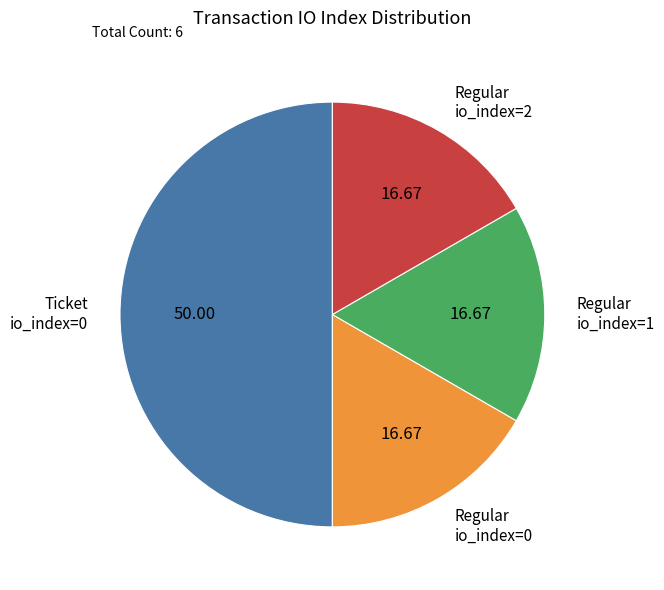

How many slices are in this pie chart?

4